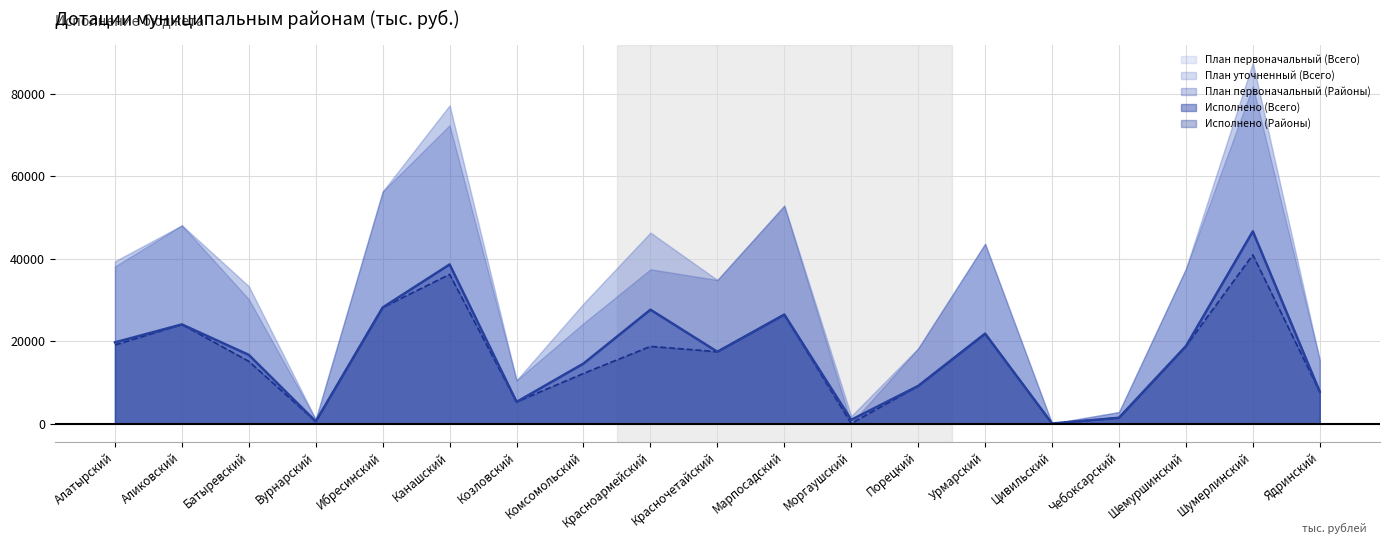

Which series changed the most between Ибресинский and Комсомольский?

План первоначальный (Районы)